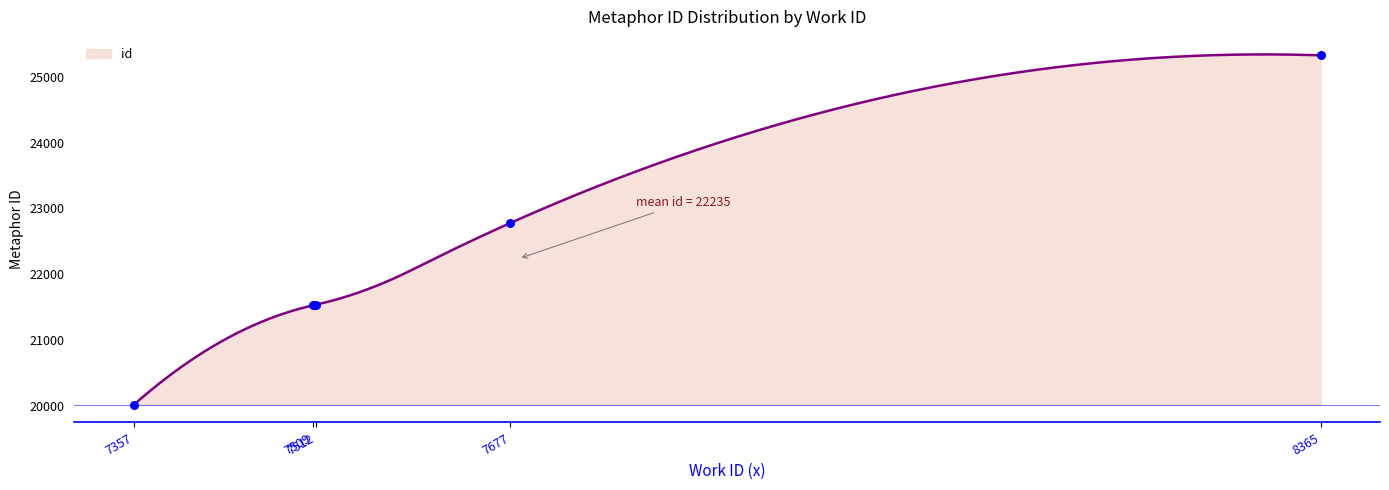

What is the change in value from 7357 to 7512?

+1524